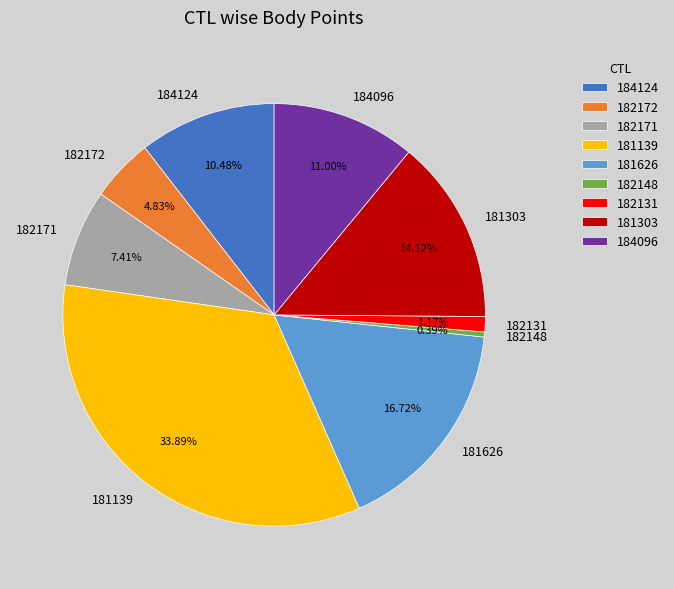

Is there any slice that represents more than half of the pie?

No